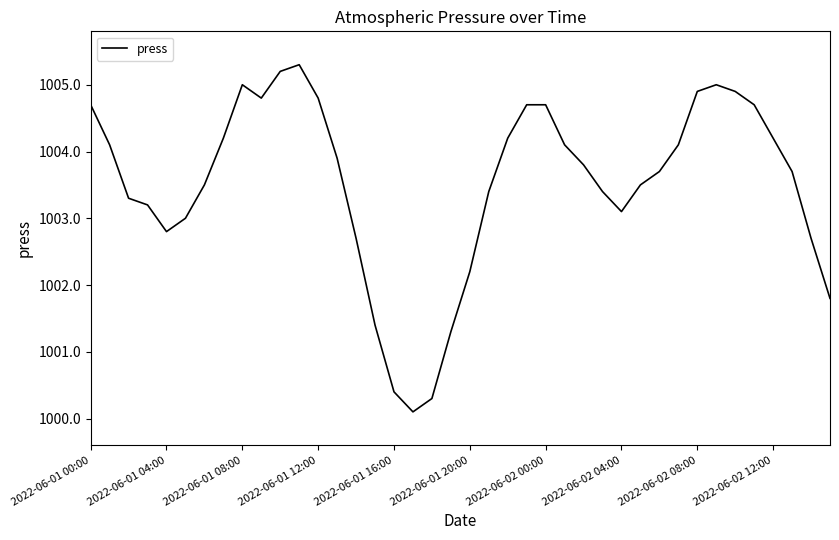

How many lines are shown in the chart?

1